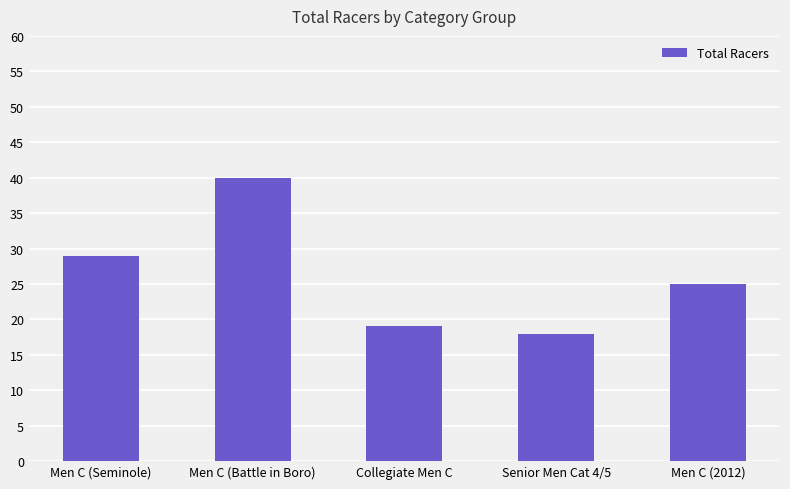

Rank the categories by value from highest to lowest.

Men C (Battle in Boro), Men C (Seminole), Men C (2012), Collegiate Men C, Senior Men Cat 4/5